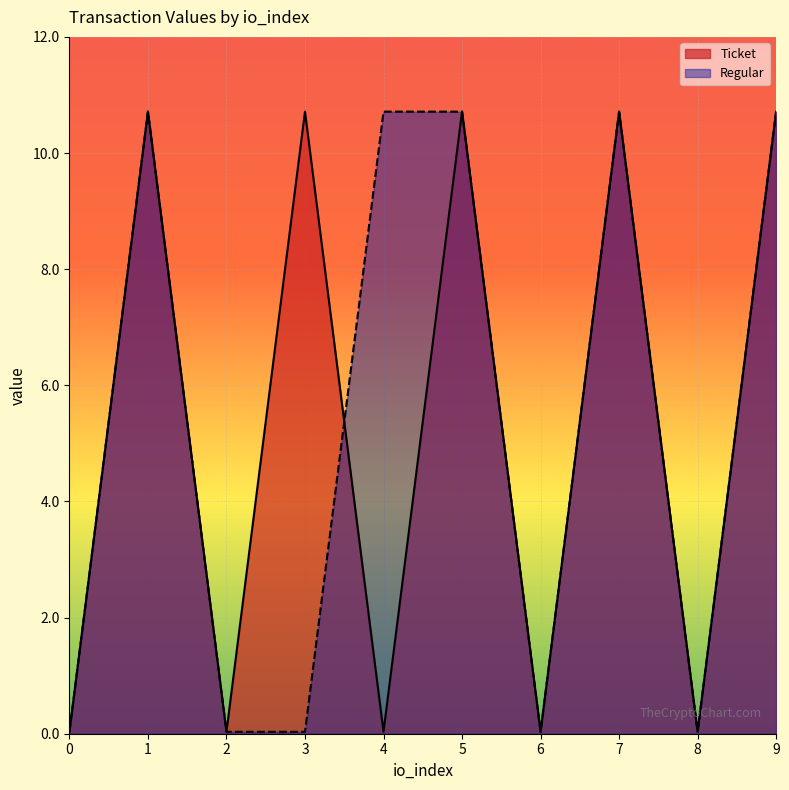

Reading right to left, list all the values displayed in this chart.

Ticket: 10.7	0.0	10.7	0.0	10.7	0.0	10.7	0.0	10.7	0.0
Regular: 10.7	0.0	10.7	0.0	10.7	10.7	0.0	0.0	10.7	0.0